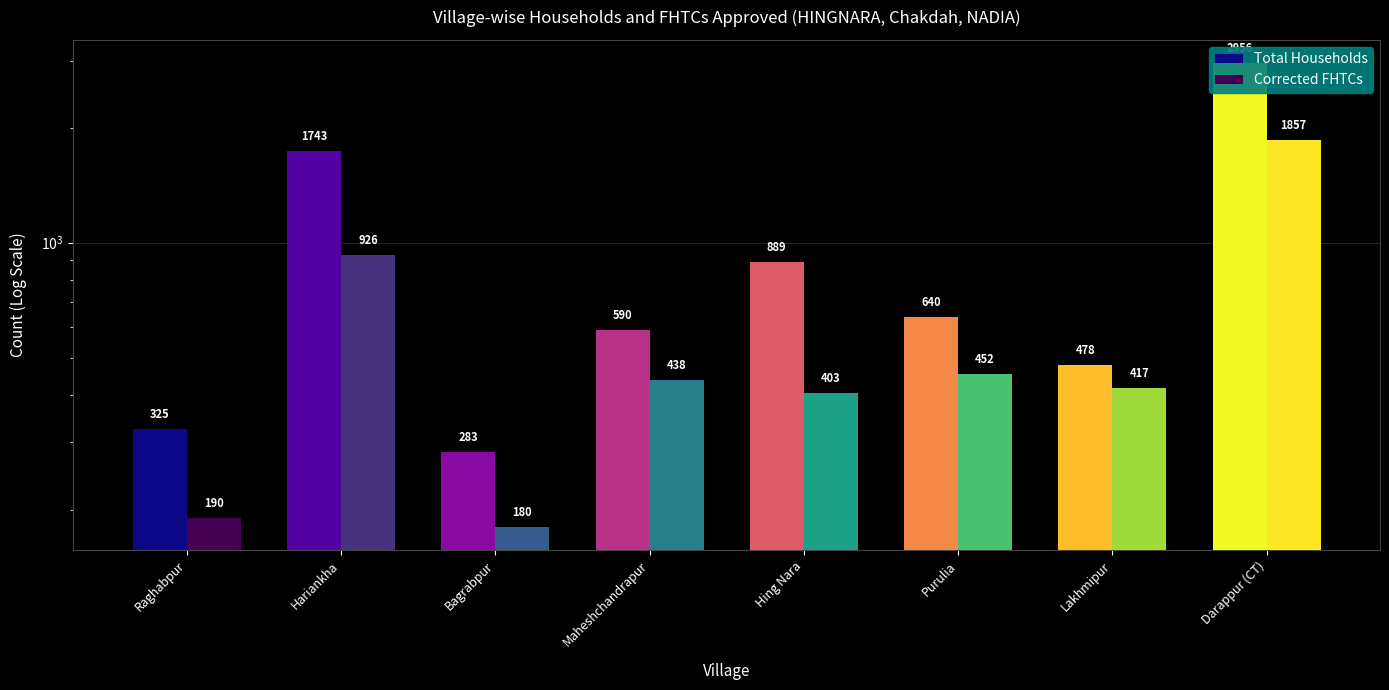

At how many categories does at least one series exceed 622?

4